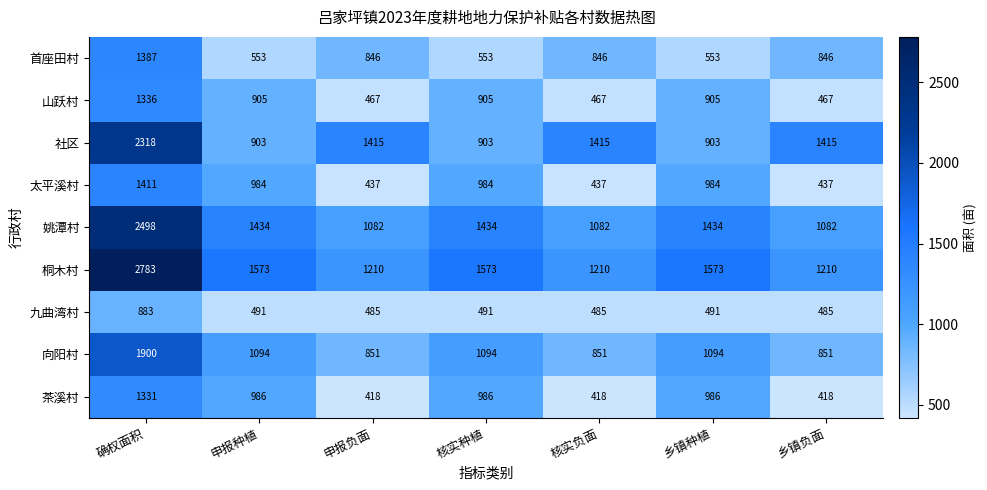

Which series has the largest total across all categories?

桐木村